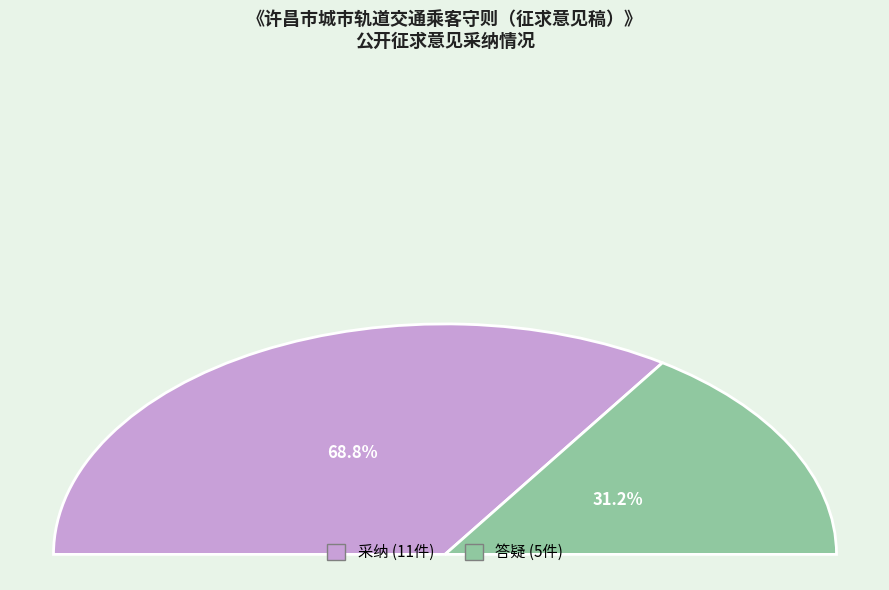

Approximately how many times larger is the value at 答疑 compared to 采纳?

0.5